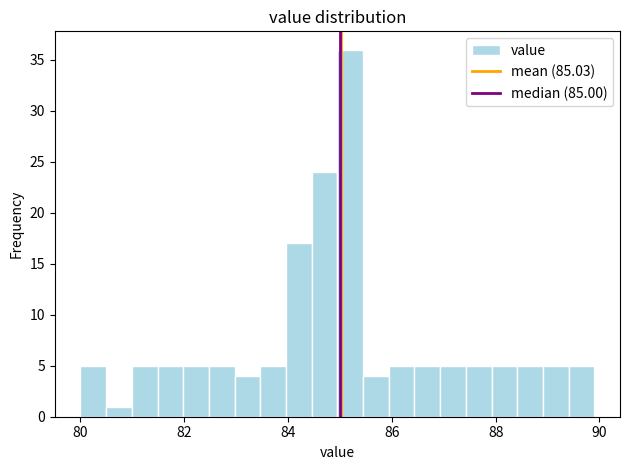

Read against the x-axis, roughly where is the centre of the tallest bar?

85.2